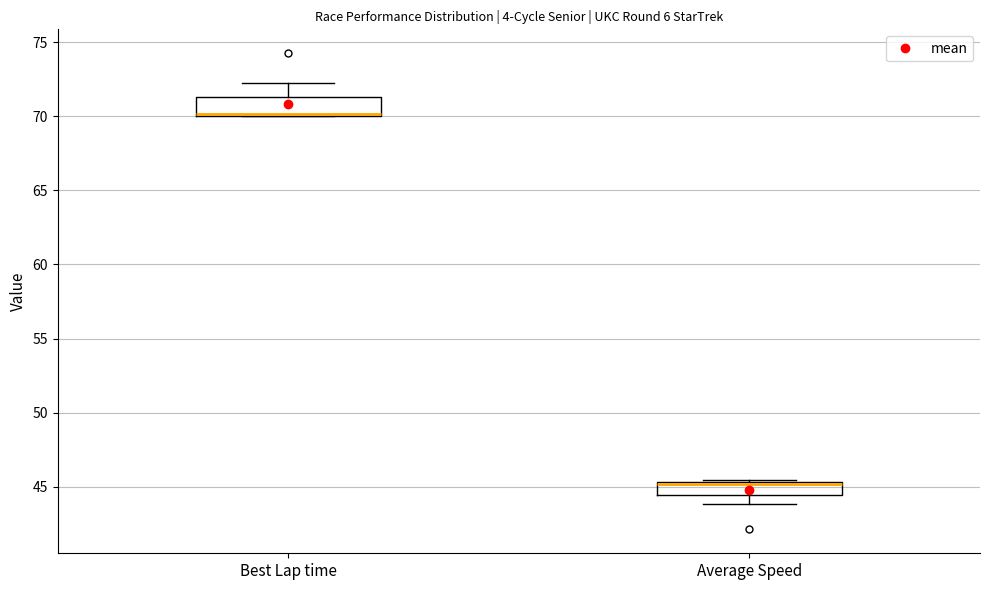

Reading left to right, transcribe this box plot: for each box, give where its median line is, the range the box spans, and where its two whiskers end, as read against the y-axis. The values are not printed on the chart, so give them approximately, as read against the axis.

Best Lap time: median 70.0, box 70.0 to 71.5, whiskers 70.0 to 72.0
Average Speed: median 45.0, box 44.5 to 45.5, whiskers 44.0 to 45.5